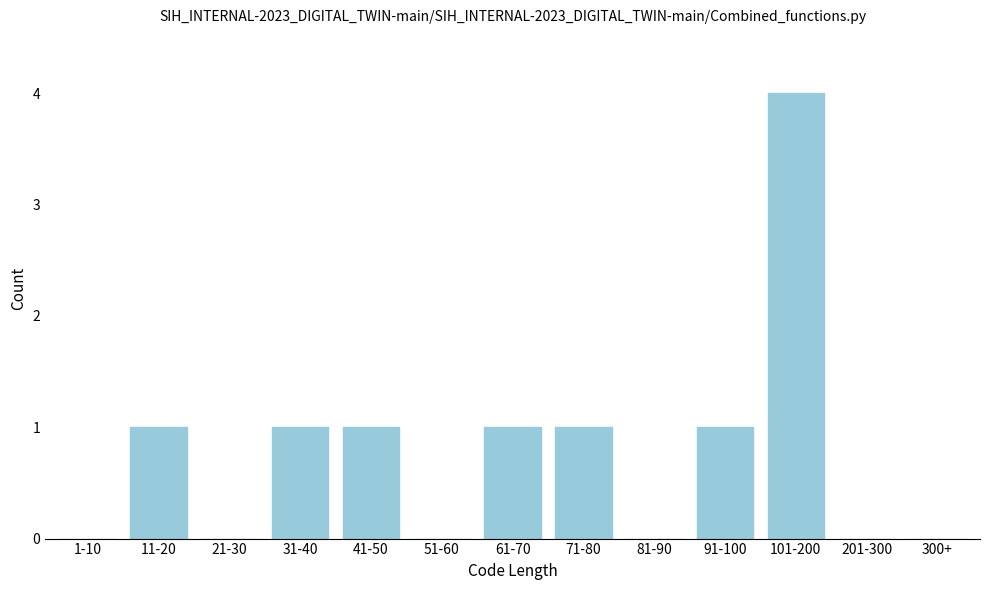

Reading right to left, what are all the values shown in this chart?

300+=0	201-300=0	101-200=4	91-100=1	81-90=0	71-80=1	61-70=1	51-60=0	41-50=1	31-40=1	21-30=0	11-20=1	1-10=0